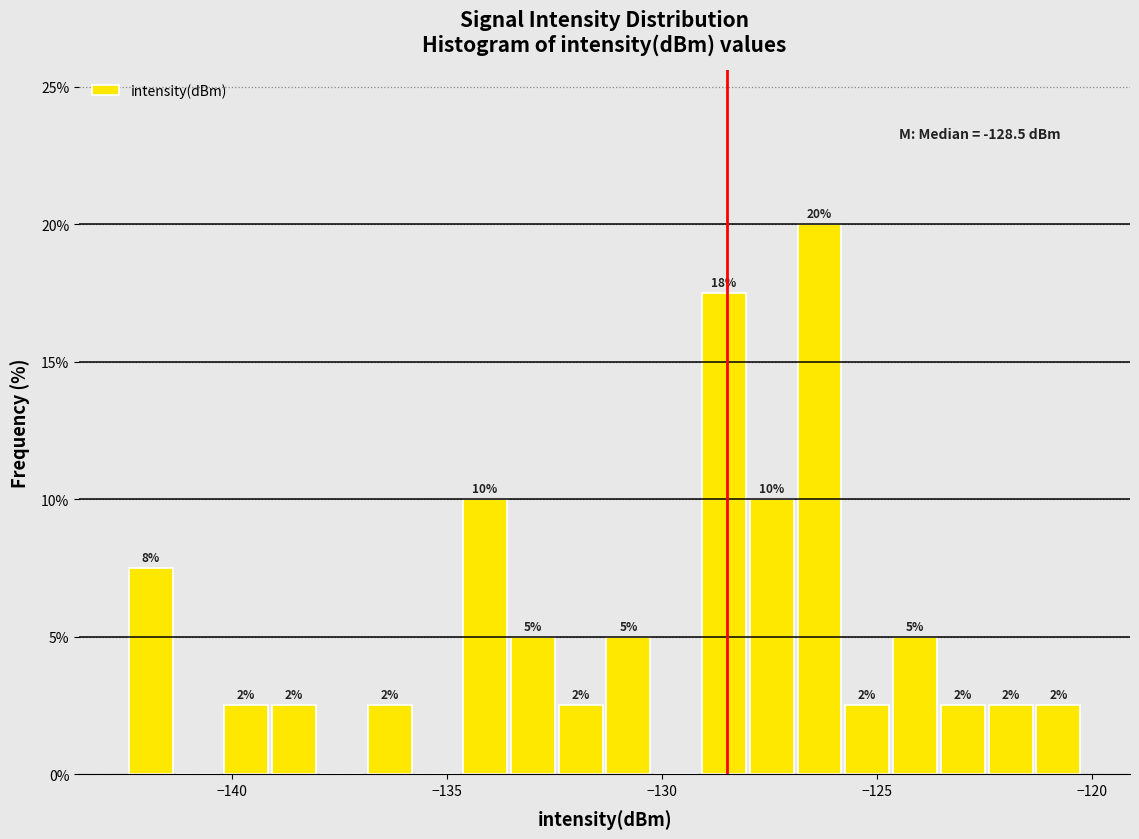

Around what value on the x-axis is the tallest bar? Give the approximate position of its centre, as read against the axis.

-126.5